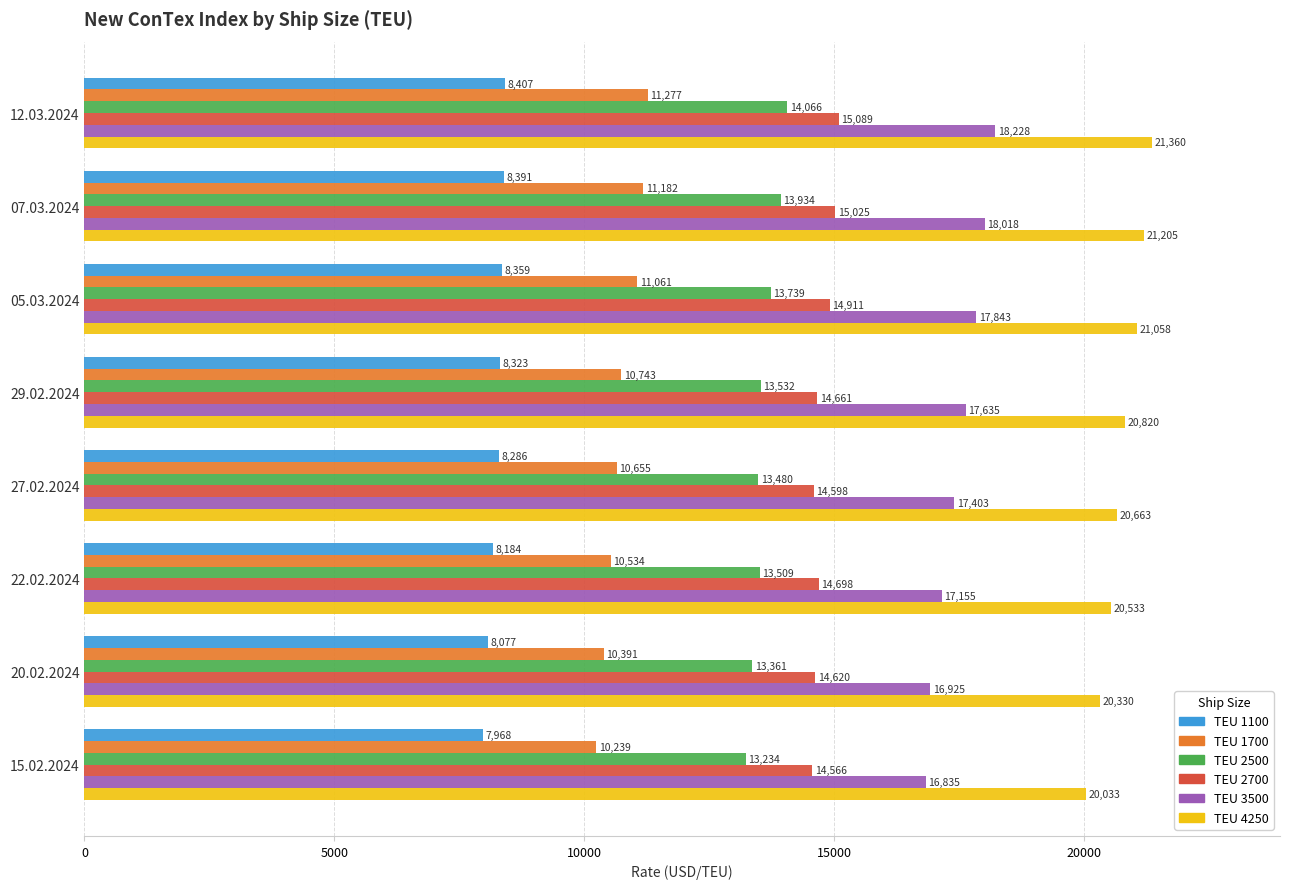

What is the spread (max minus min) of values at 05.03.2024?

12699